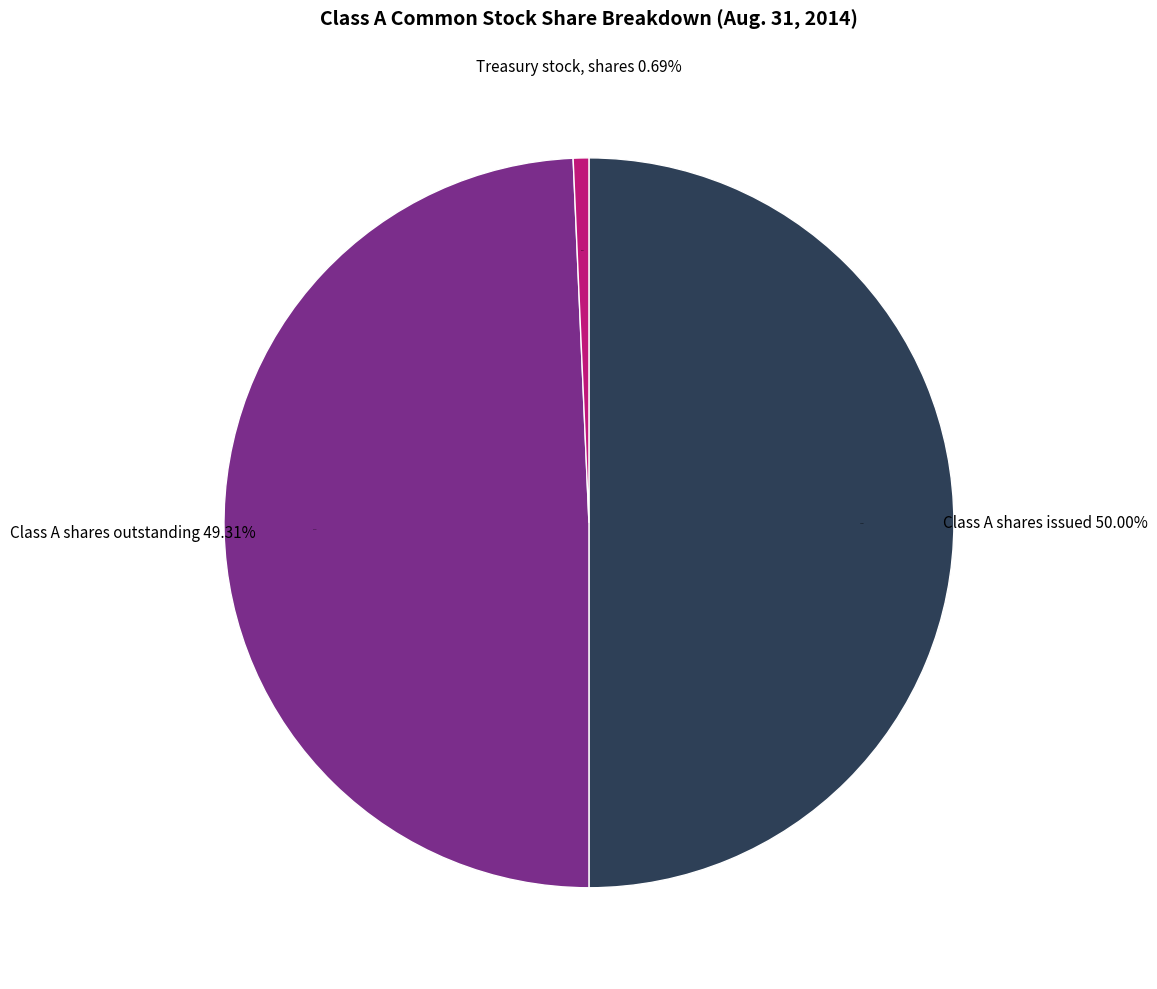

The Class A shares outstanding slice represents 44% of the pie. True or false?

False